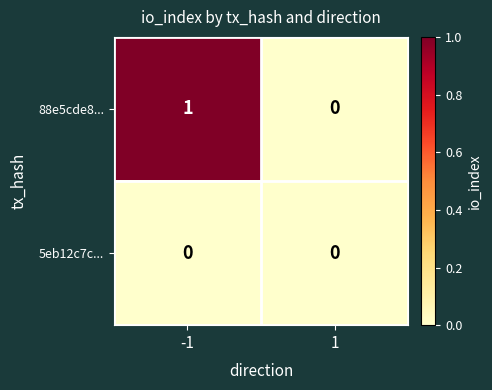

True or false: 88e5cde8... has a value of 1 at -1.

True